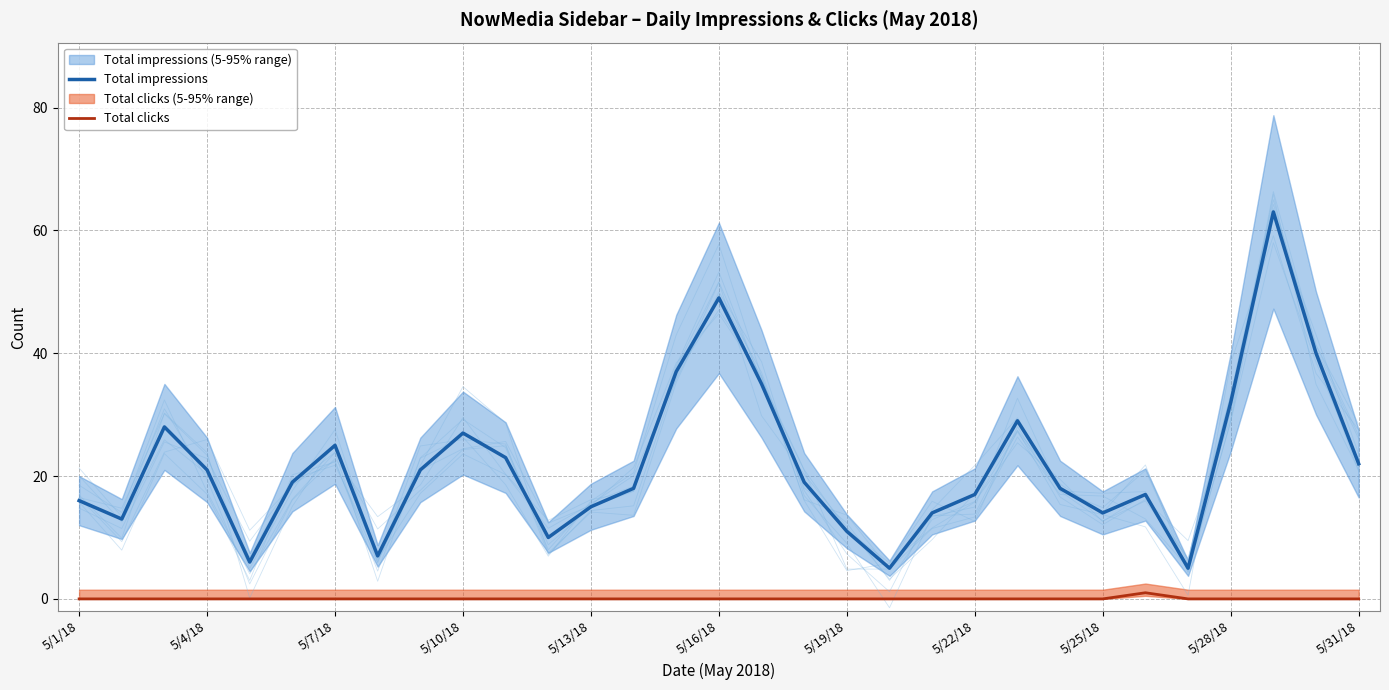

How many lines are shown in the chart?

2